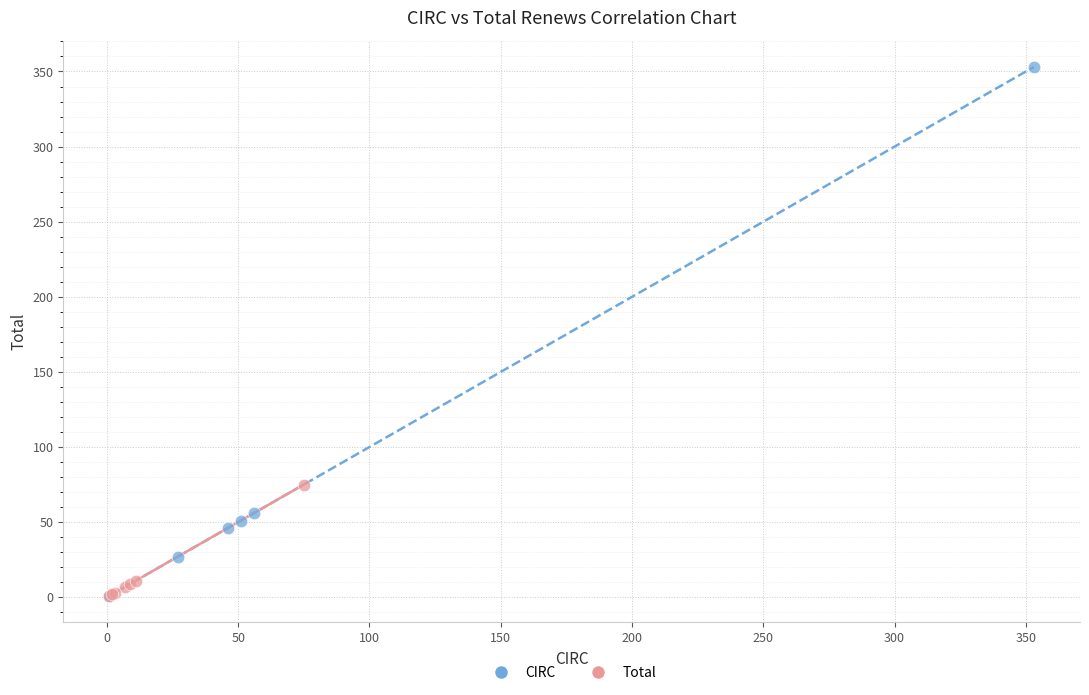

Which series reaches the maximum Y coordinate?

CIRC